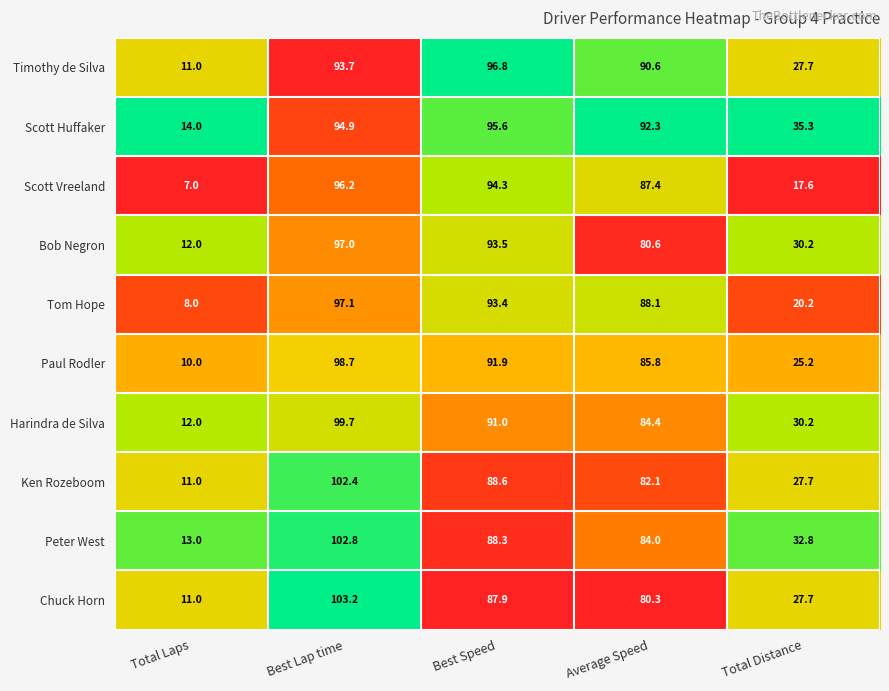

What is the difference between the Peter West values at Total Distance and Average Speed?

51.2